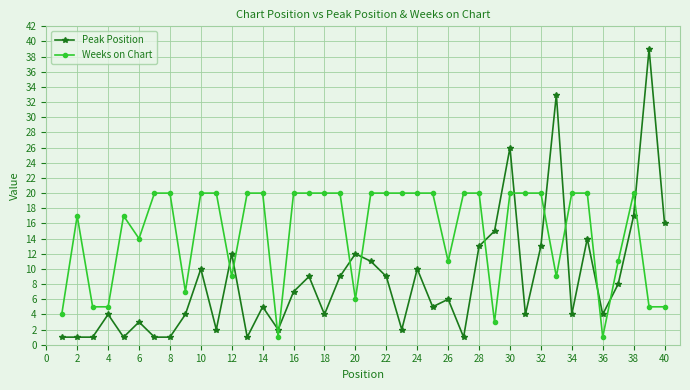

Reading right to left, transcribe all the data shown in this chart.

Peak Position: 16	39	17	8	4	14	4	33	13	4	26	15	13	1	6	5	10	2	9	11	12	9	4	9	7	2	5	1	12	2	10	4	1	1	3	1	4	1	1	1
Weeks on Chart: 5	5	20	11	1	20	20	9	20	20	20	3	20	20	11	20	20	20	20	20	6	20	20	20	20	1	20	20	9	20	20	7	20	20	14	17	5	5	17	4